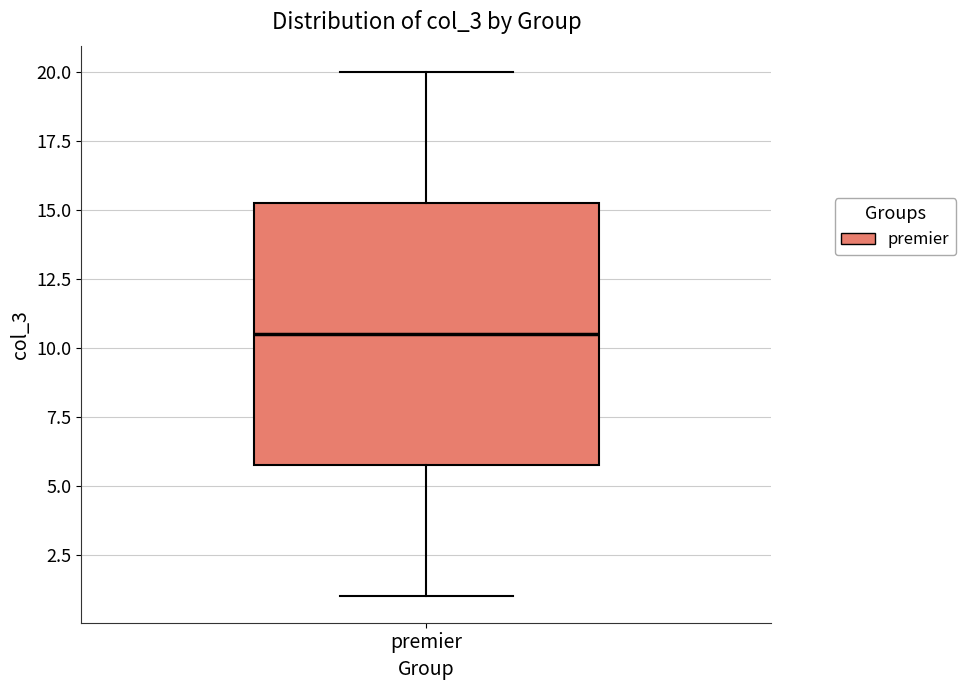

Read this box plot against the y-axis: the position of the median line, the range covered by the box, and the ends of both whiskers. The values are not printed on the chart, so give them approximately, as read against the axis.

median 10.5, box 6.0 to 15.5, whiskers 1.0 to 20.0